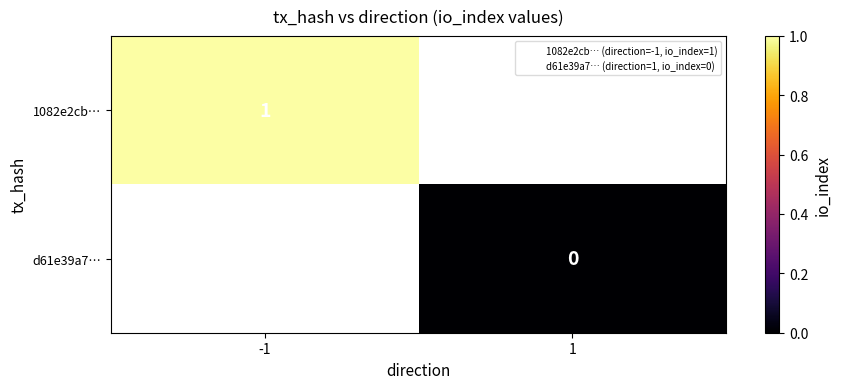

At how many categories does at least one series exceed 0?

1